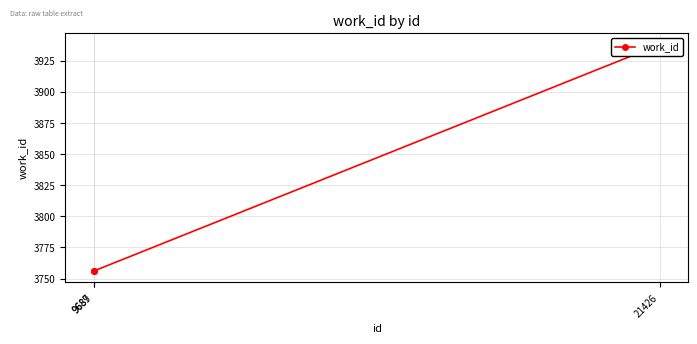

Is it true that the value at 9689 is 886?

False